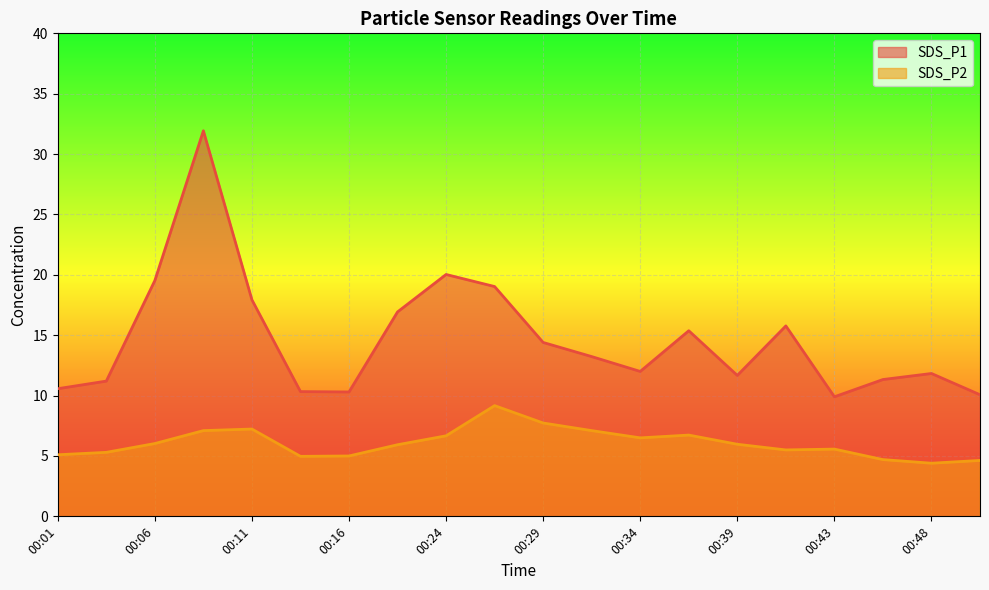

How many lines are shown in the chart?

2